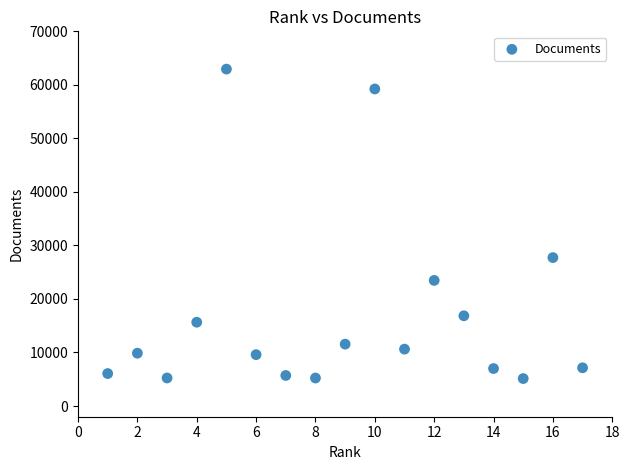

What Y value in the scatter plot is closest to 34036?

27730